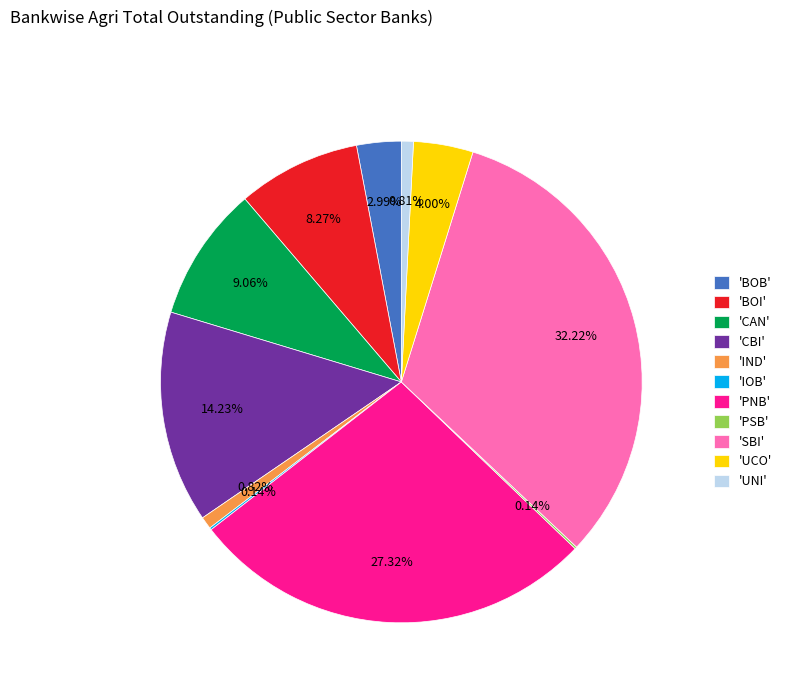

What is the ratio of the value at 'IND' to the value at 'UNI'?

1.0